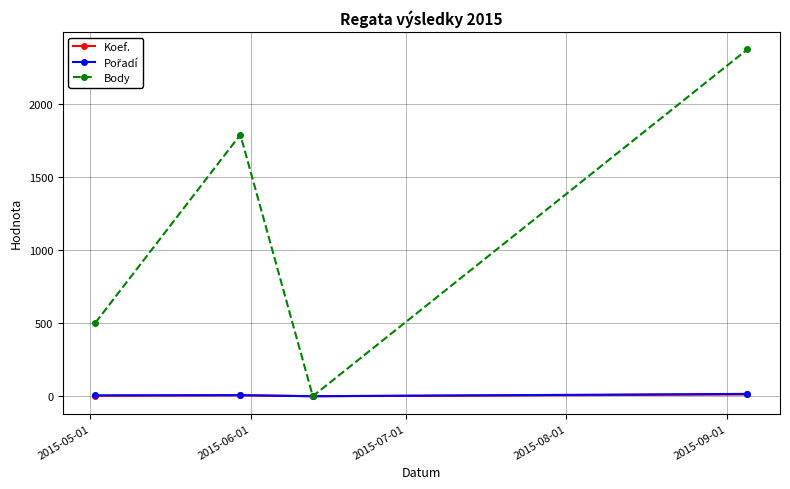

What is the greatest value displayed?

2375